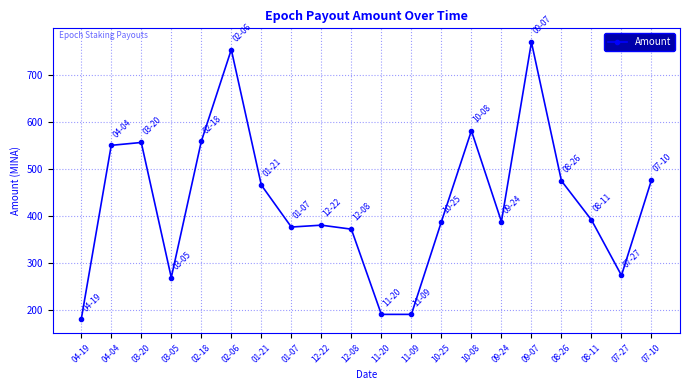

True or false: the data has more than 1 interior local peaks.

True